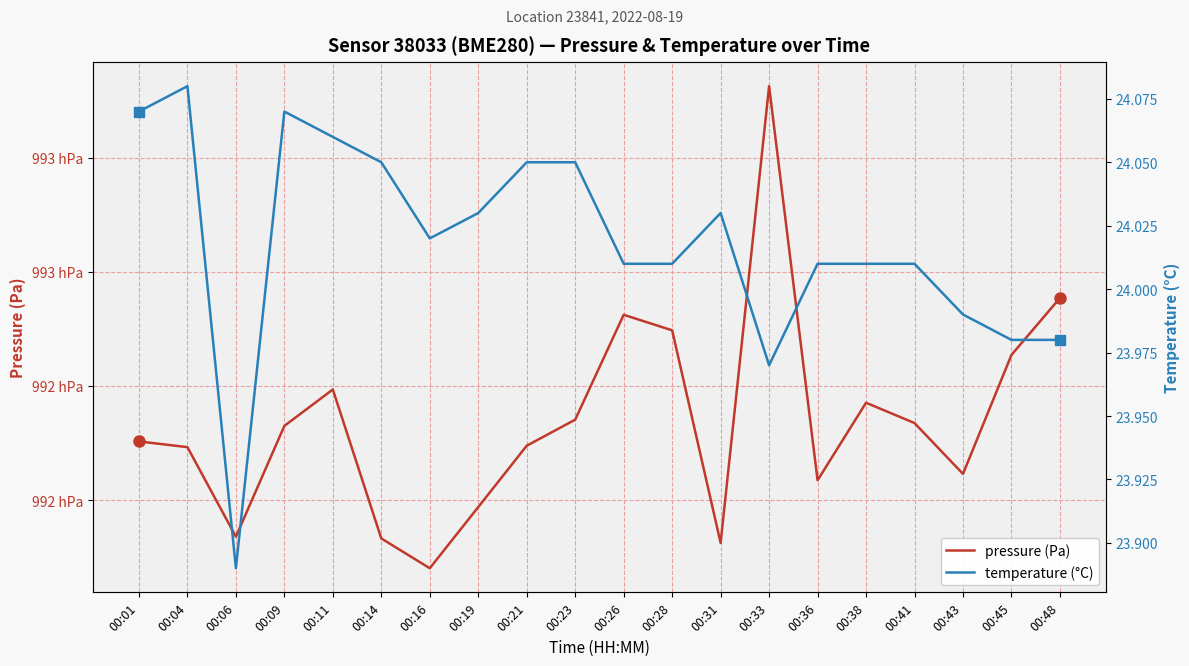

Reading left to right, what are all the values shown in this chart?

pressure (Pa): 99230.3	99229.3	99213.6	99233.0	99239.4	99213.3	99208.1	99218.8	99229.5	99234.1	99252.5	99249.8	99212.5	99292.5	99223.5	99237.1	99233.5	99224.6	99245.4	99255.4
temperature (°C): 24.1	24.1	23.9	24.1	24.1	24.1	24.0	24.0	24.1	24.1	24.0	24.0	24.0	24.0	24.0	24.0	24.0	24.0	24.0	24.0